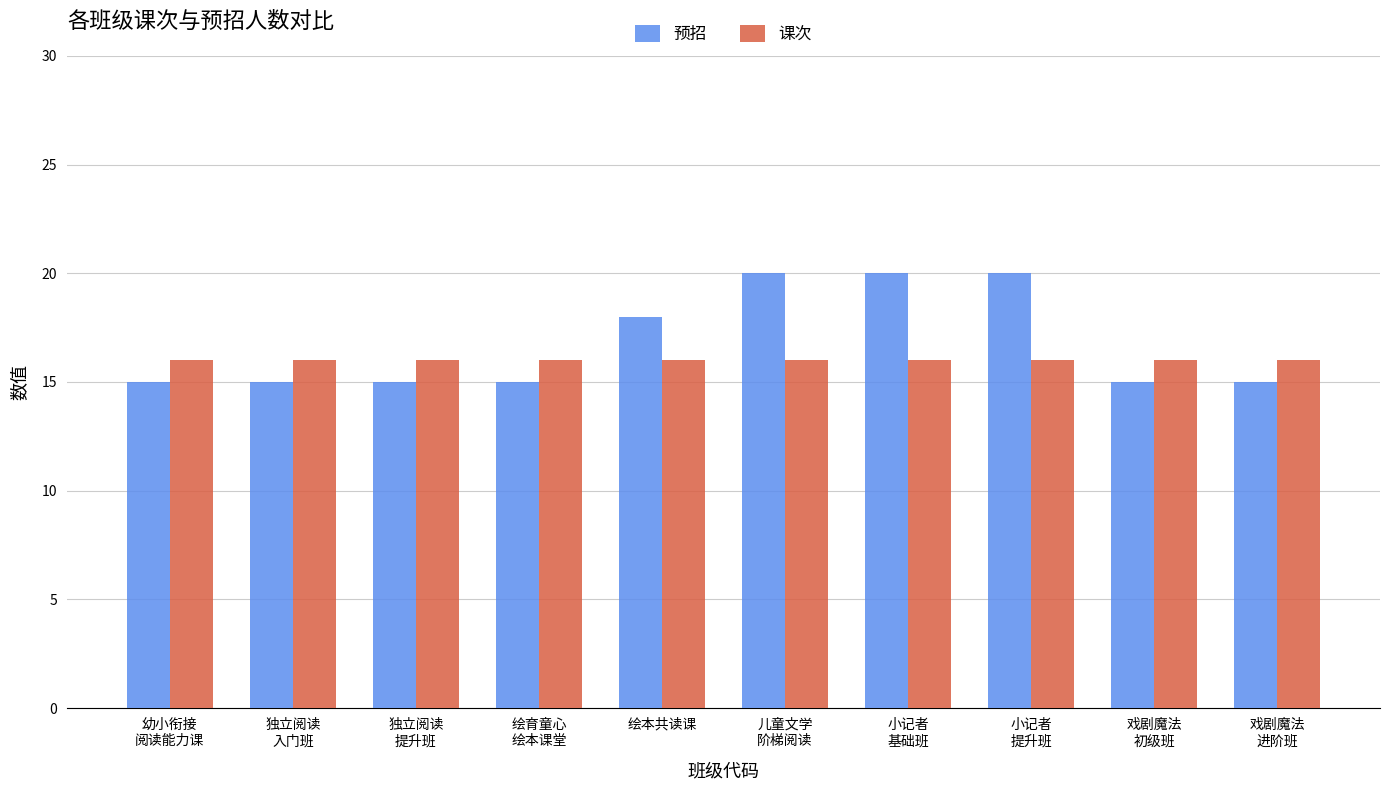

How many groups of bars are there?

10